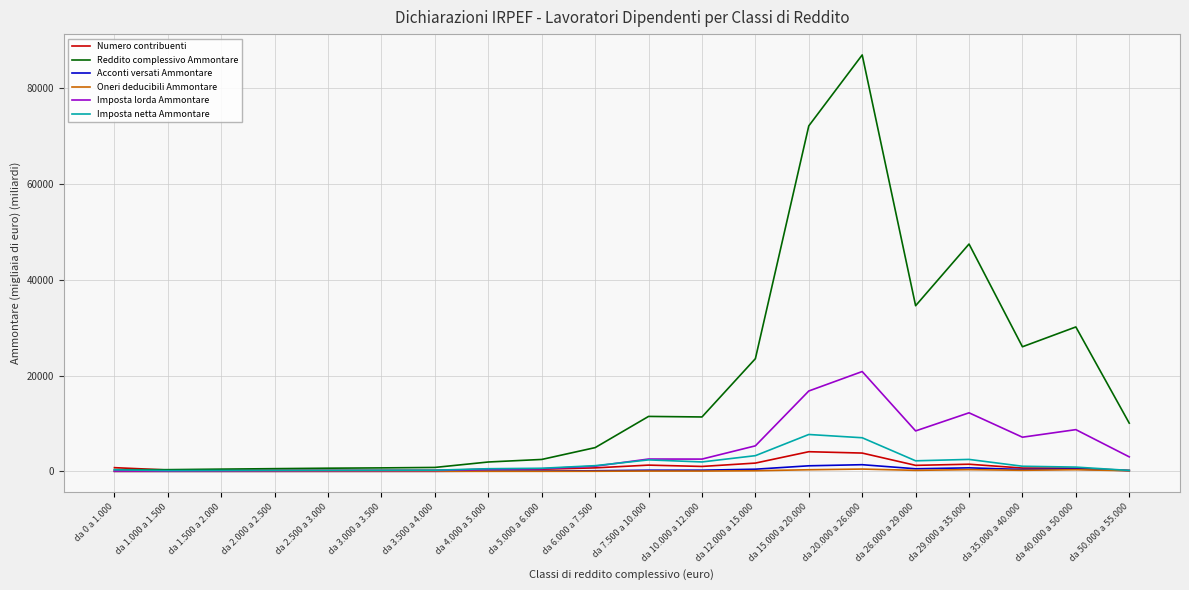

Which series has the largest total across all categories?

Reddito complessivo Ammontare